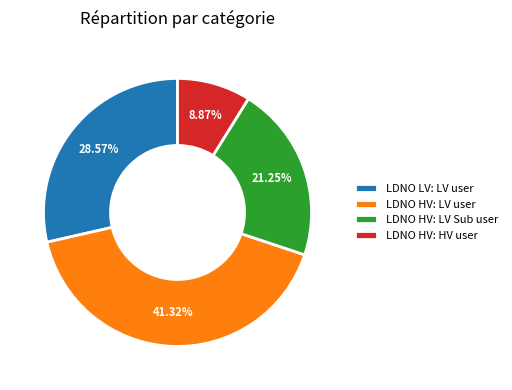

The LDNO HV: HV user slice represents 1% of the pie. True or false?

False